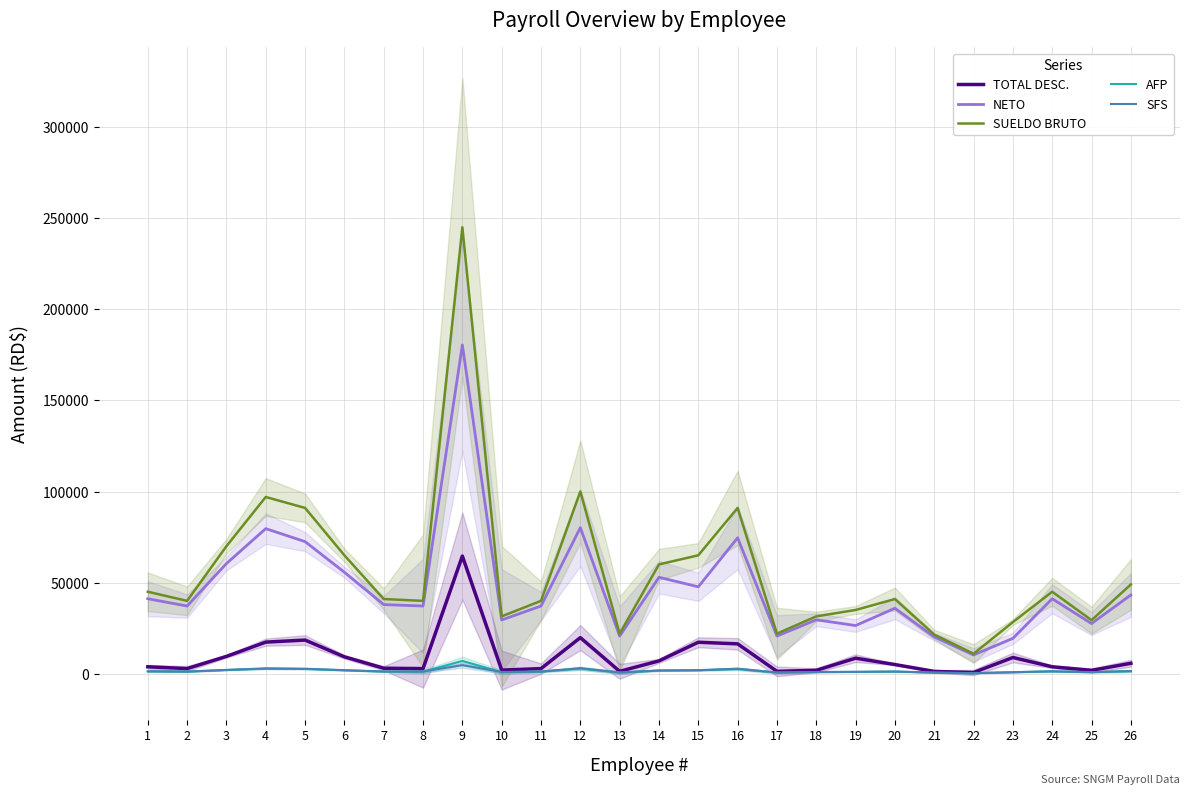

At which label does SFS reach its minimum?

22